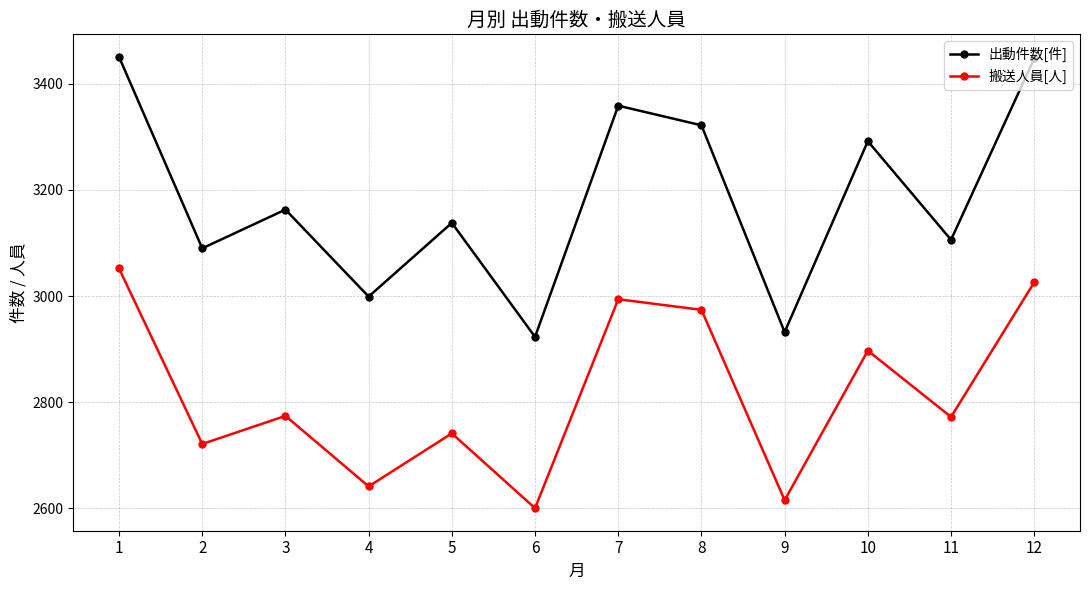

List the series in order of their peak value, lowest first.

搬送人員[人], 出動件数[件]